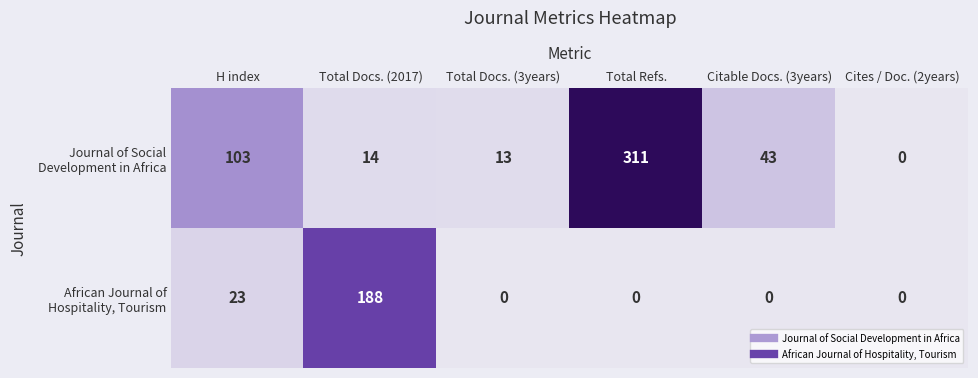

What is the total value across all series at Total Refs.?

311